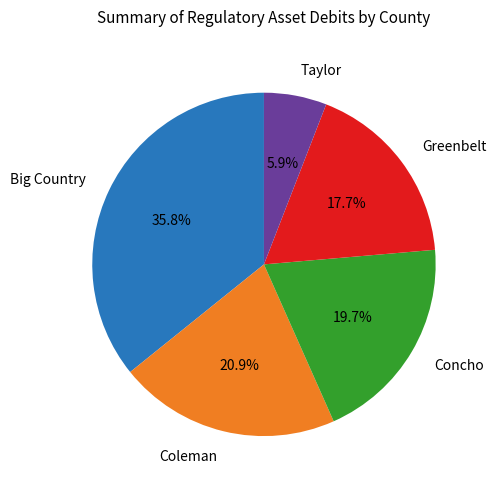

Which slice is the smallest?

Taylor